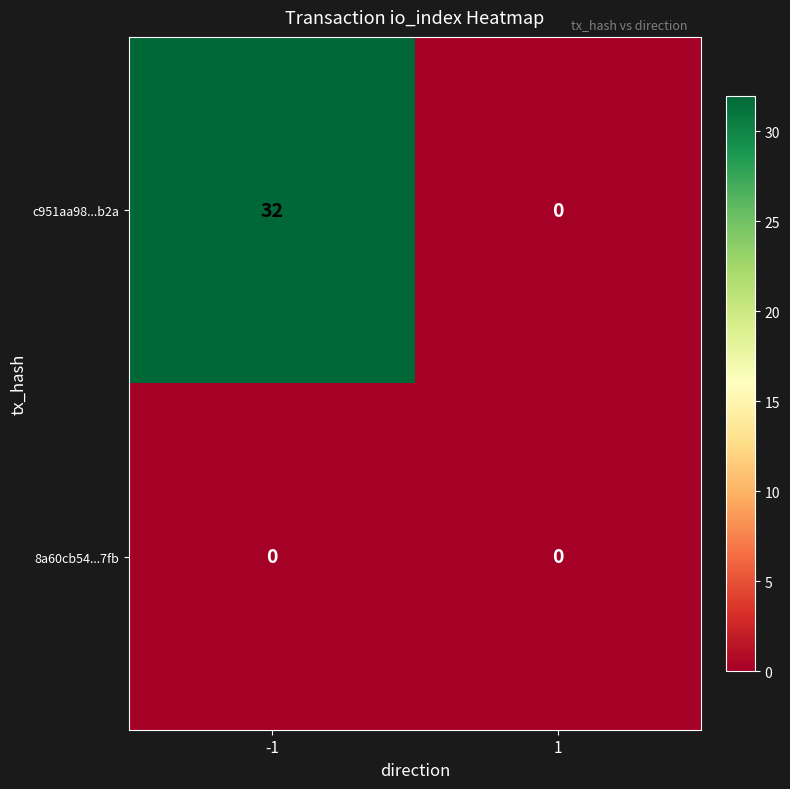

Is it true that c951aa98...b2a equals 18 at -1?

False